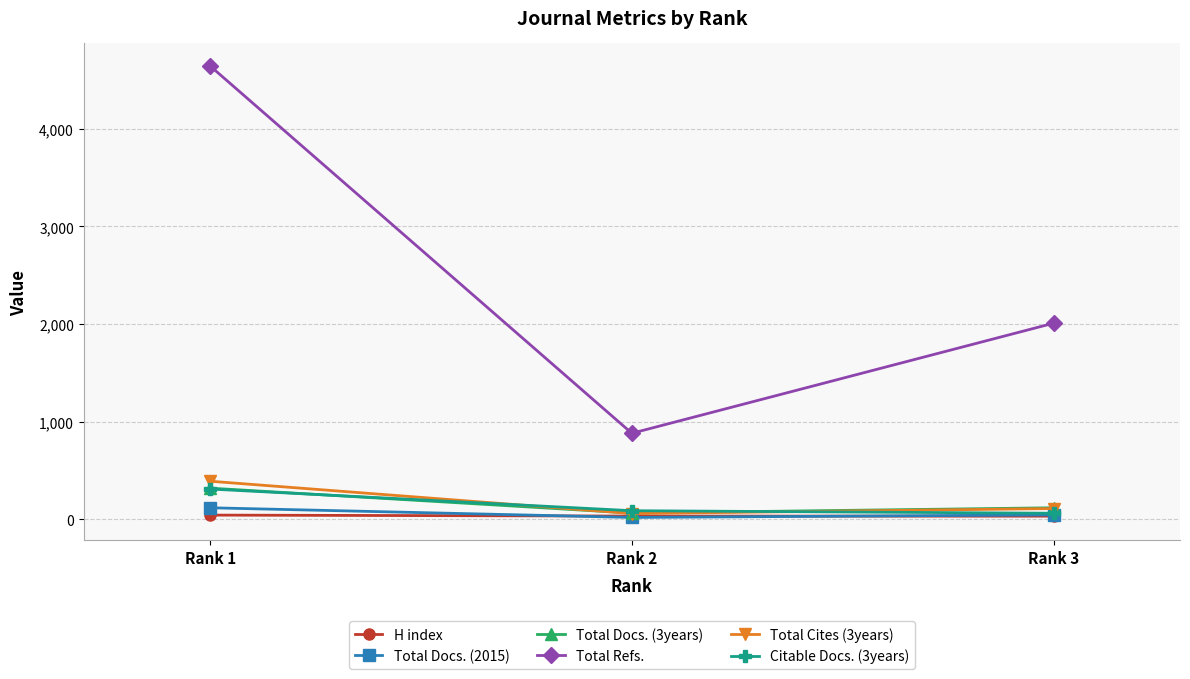

Which label corresponds to the largest value in the chart?

Rank 1